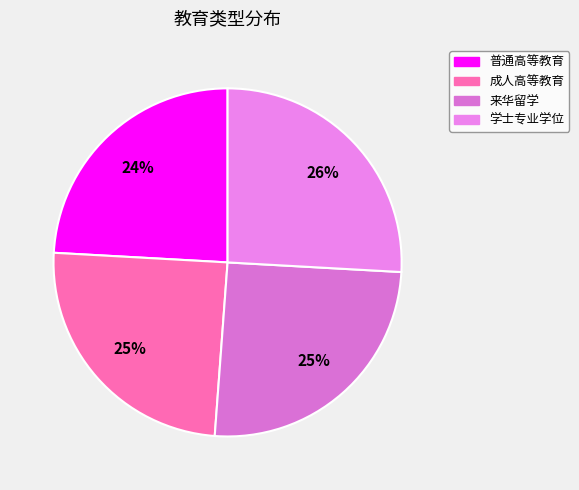

Count the number of slices in the pie.

4